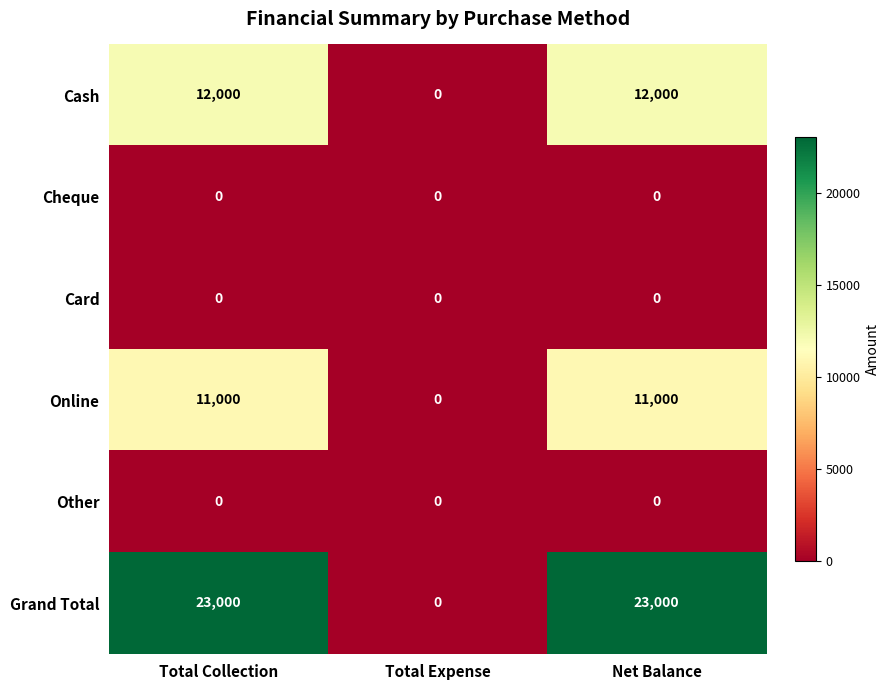

Which series has the largest total across all categories?

Grand Total